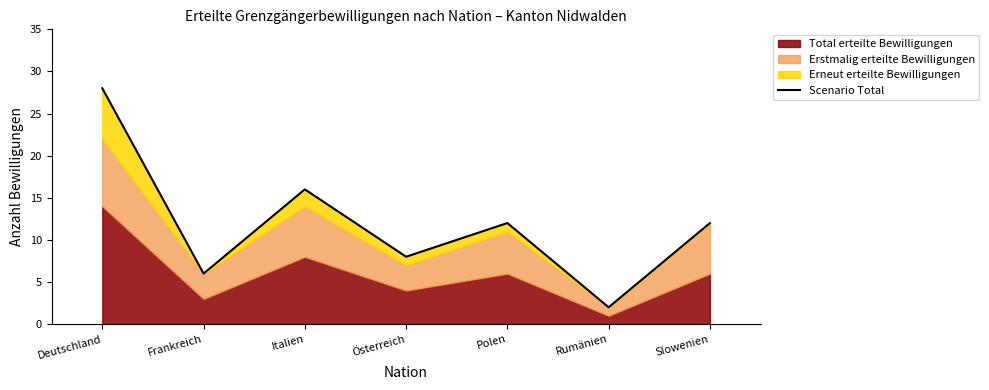

Where is the first local minimum?

Frankreich